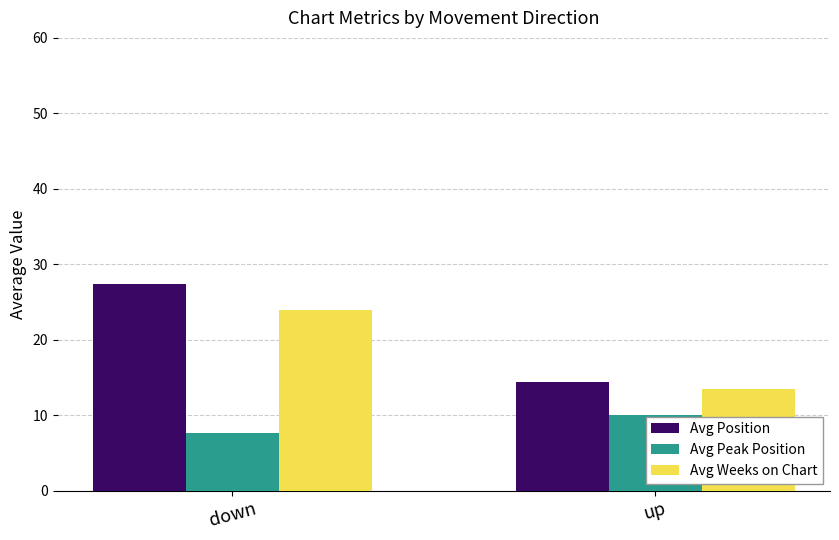

Reading left to right, transcribe all the data shown in this chart.

Avg Position: 27.3	14.3
Avg Peak Position: 7.6	10.0
Avg Weeks on Chart: 23.9	13.5